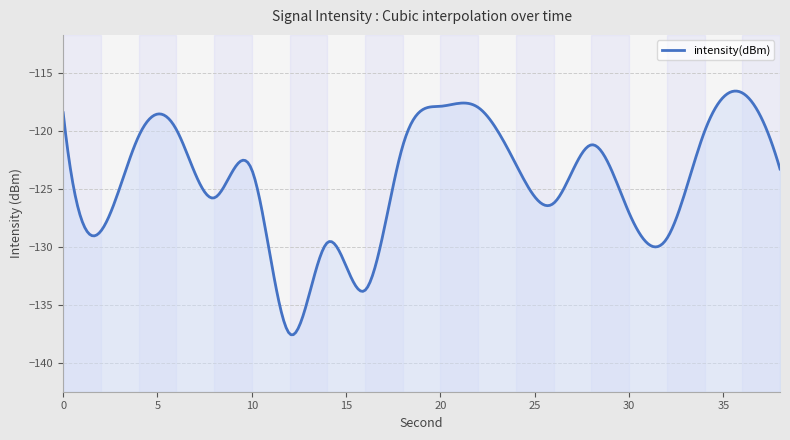

At which category does the chart reach its minimum across all series?

12